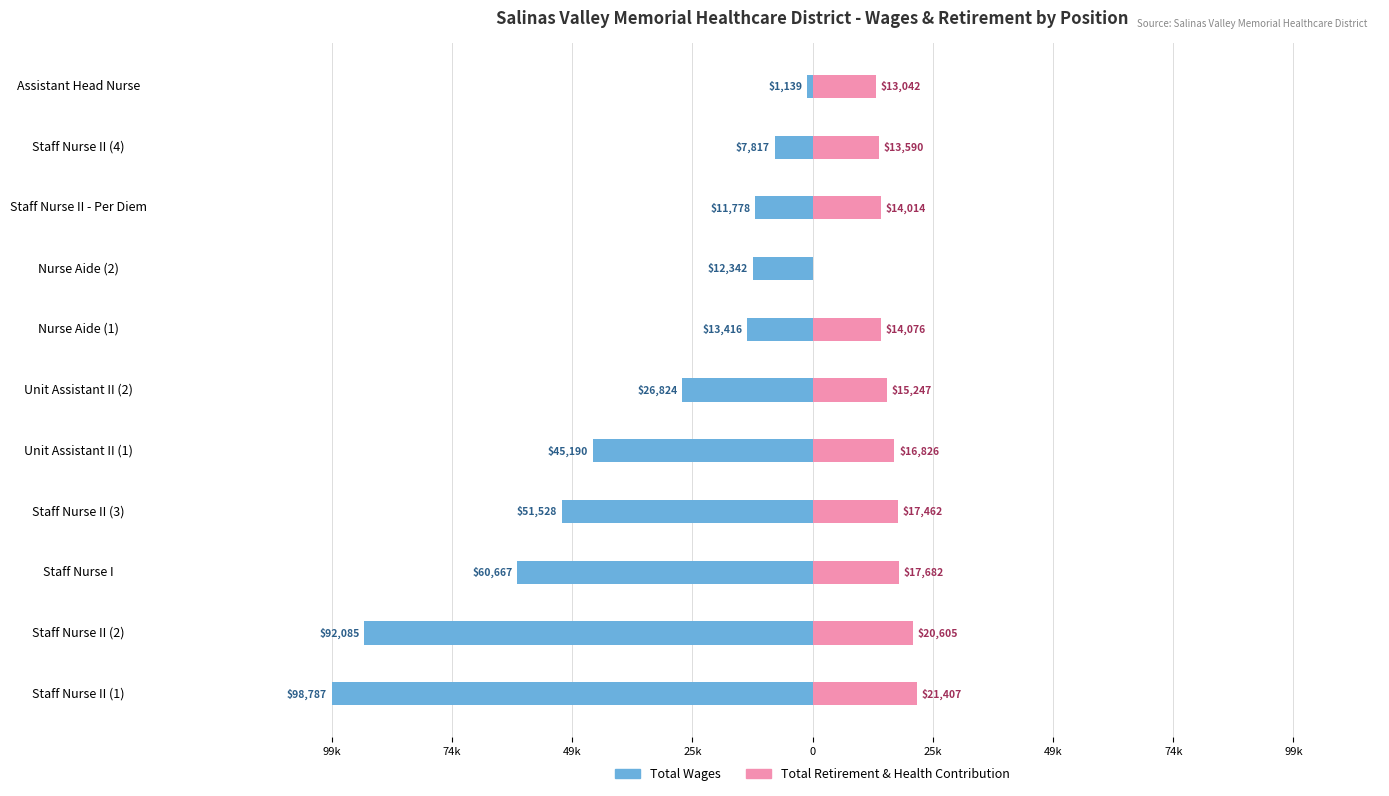

Is it true that Total Wages equals -87007 at Staff Nurse I?

False